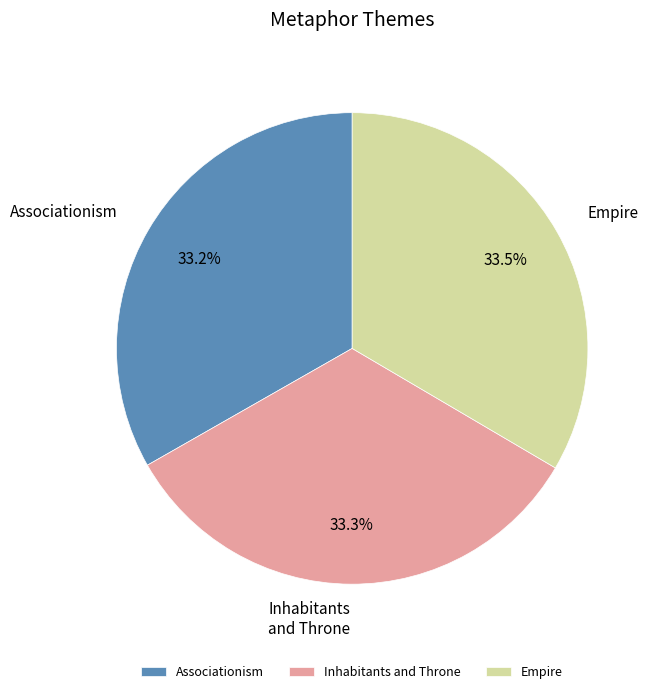

What percentage is the Associationism slice, to the nearest percent?

33%